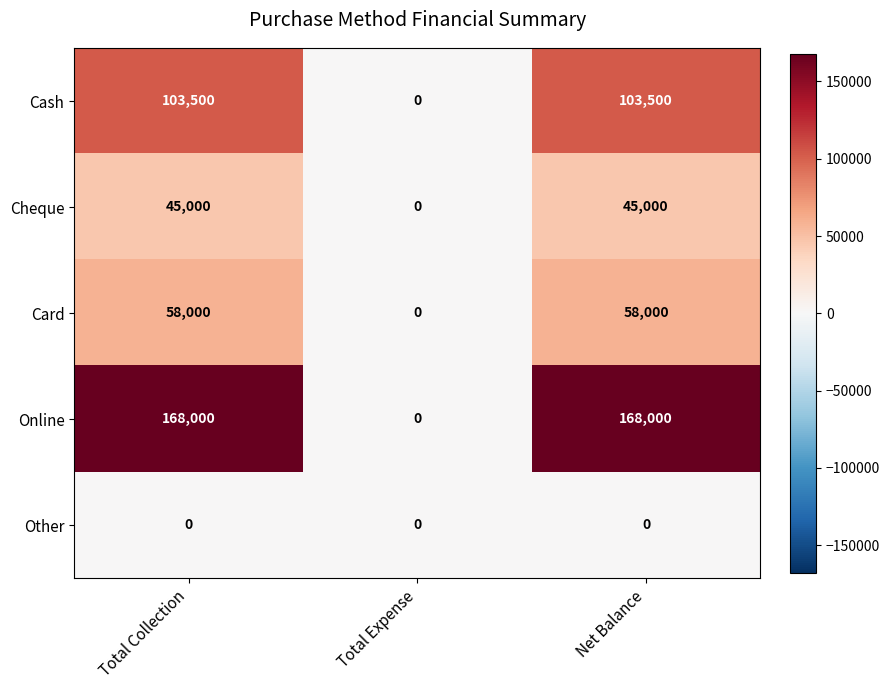

At how many categories does at least one series exceed 58345?

2